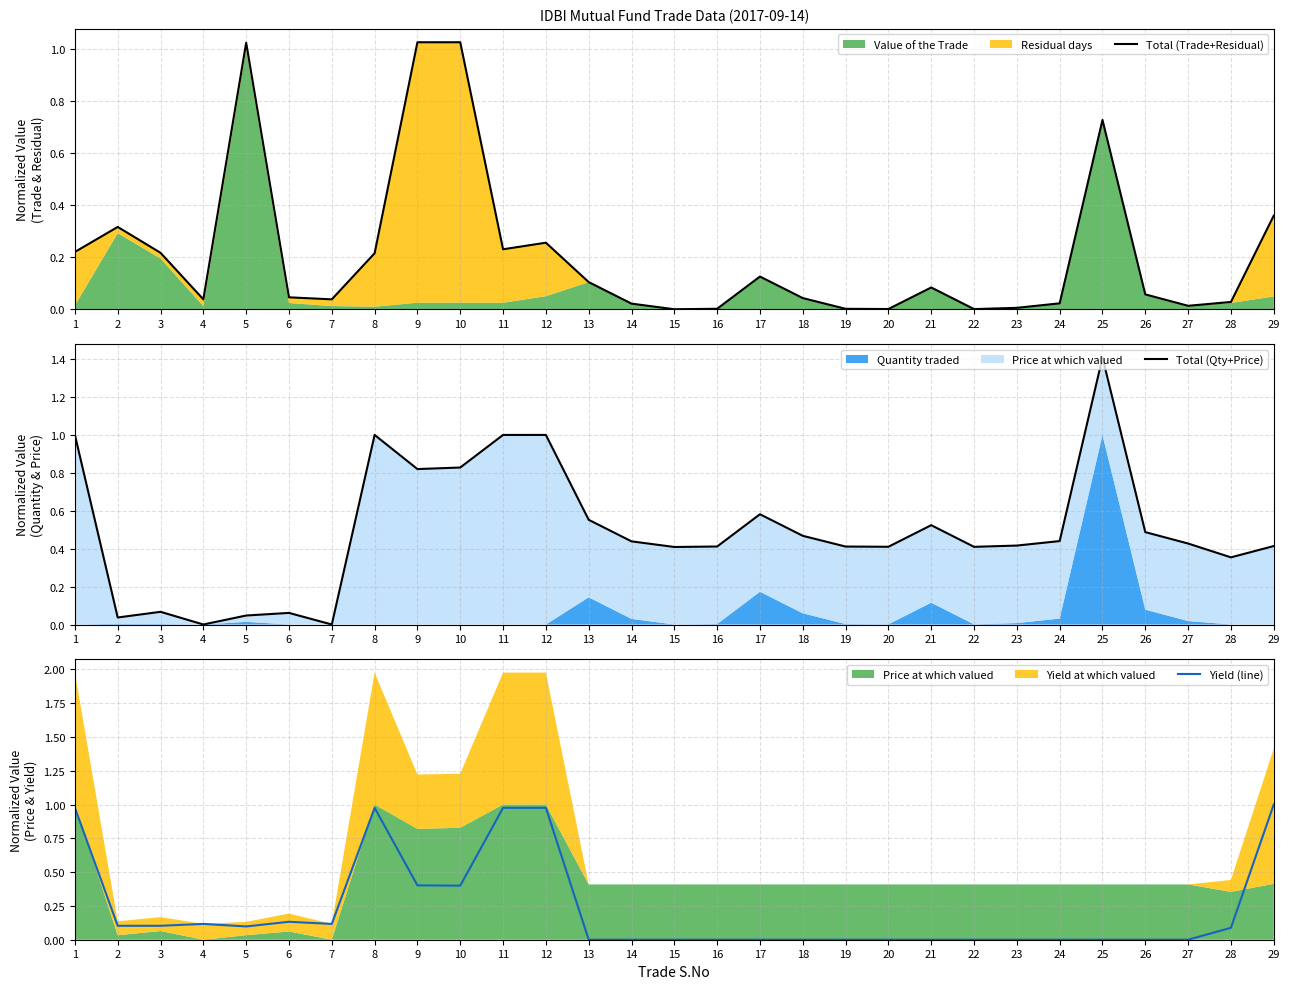

List the labels in order of Yield (line) value, largest first.

29, 1, 8, 11, 12, 9, 10, 6, 4, 7, 3, 2, 5, 28, 13, 14, 15, 16, 17, 18, 19, 20, 21, 22, 23, 24, 25, 26, 27